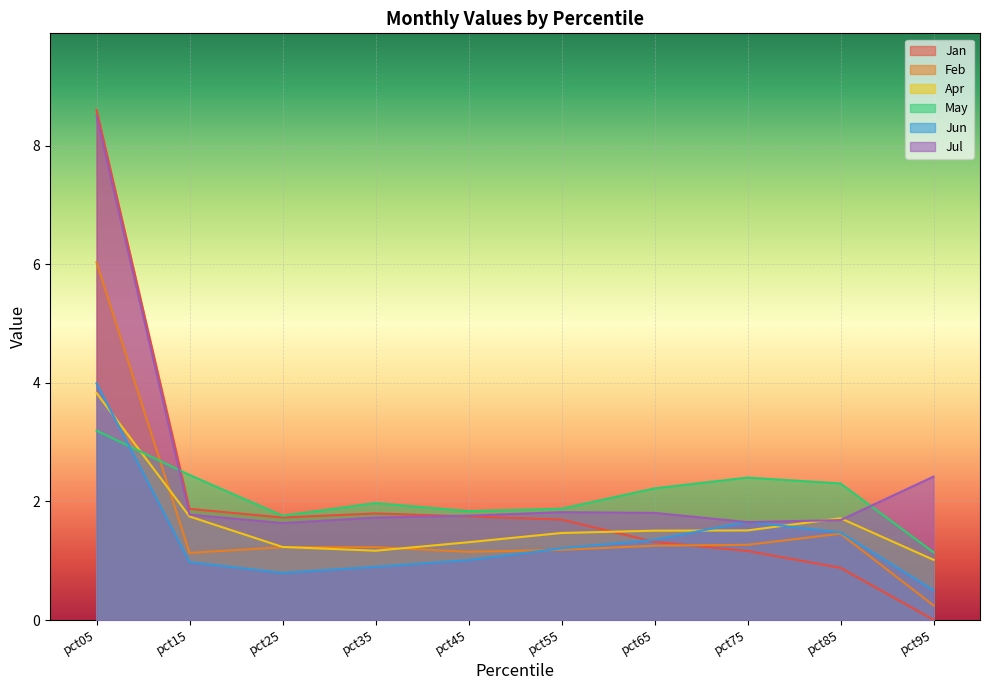

At which category is the sum across all series the highest?

pct05